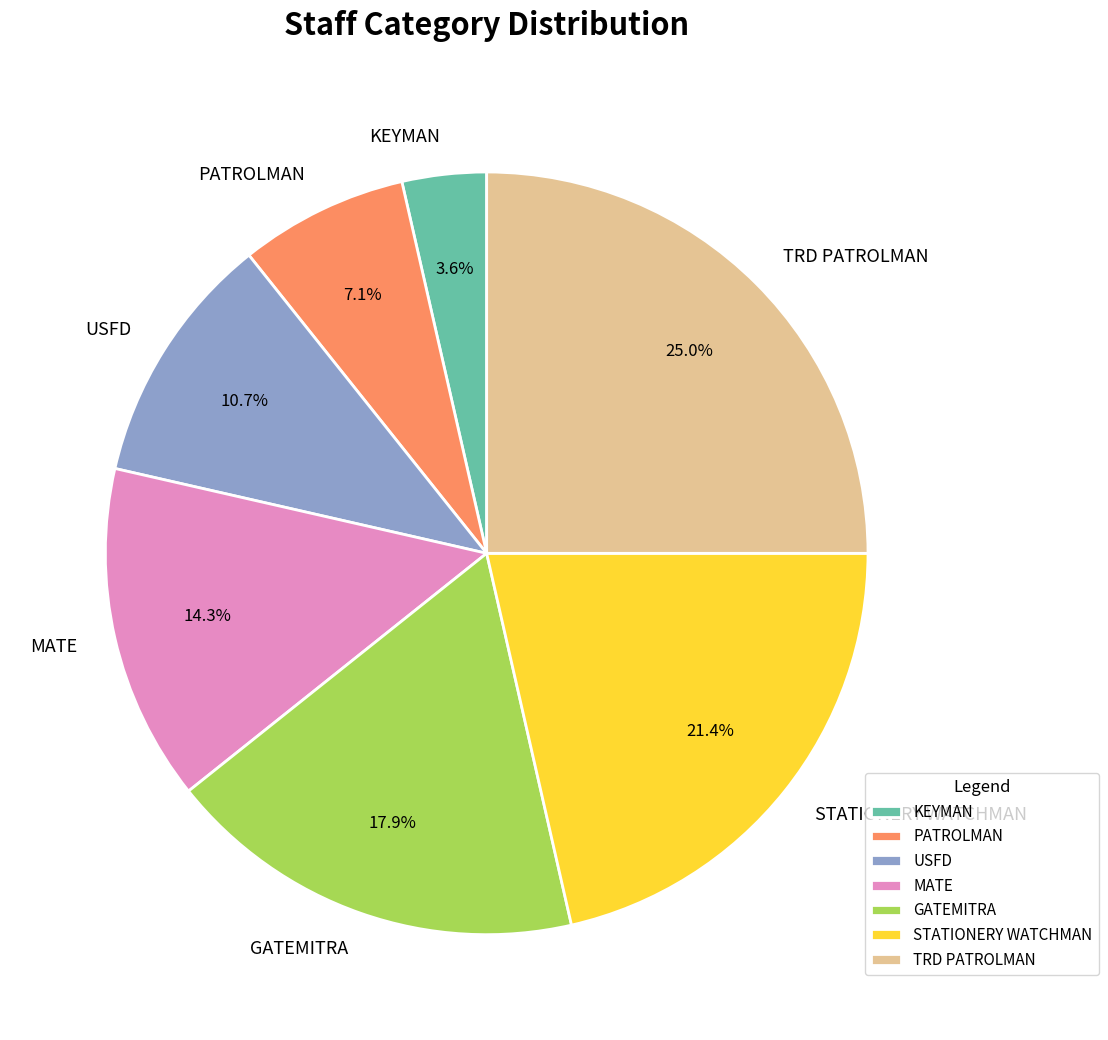

True or false: GATEMITRA accounts for 4% of the total.

False